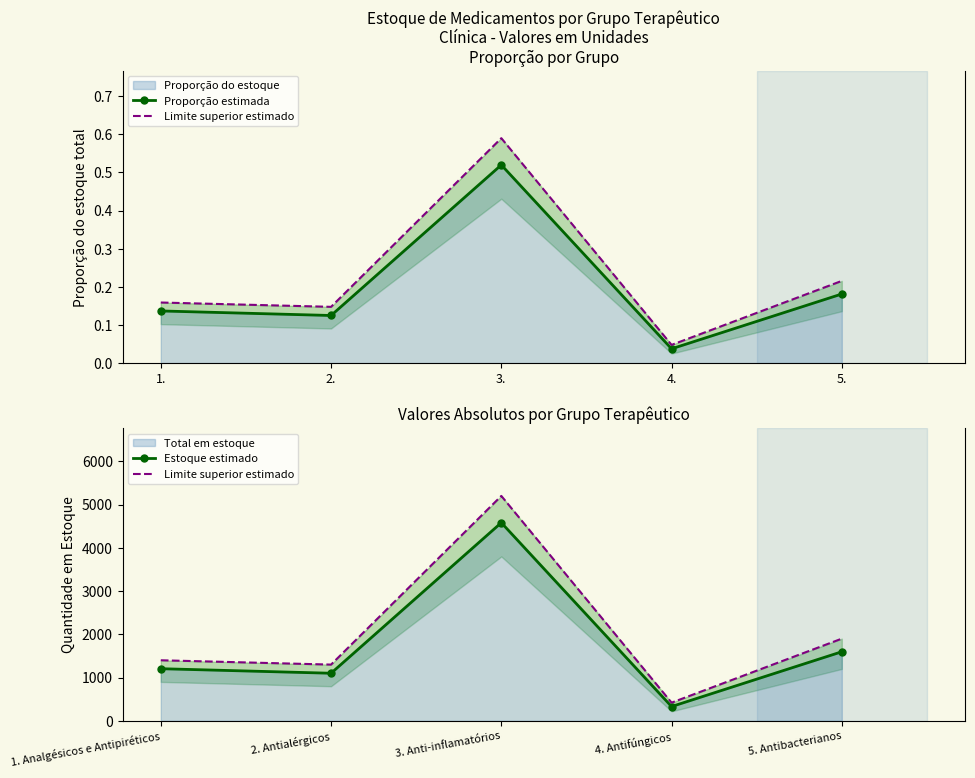

What is the average value of the Proporção estimada series?

0.2